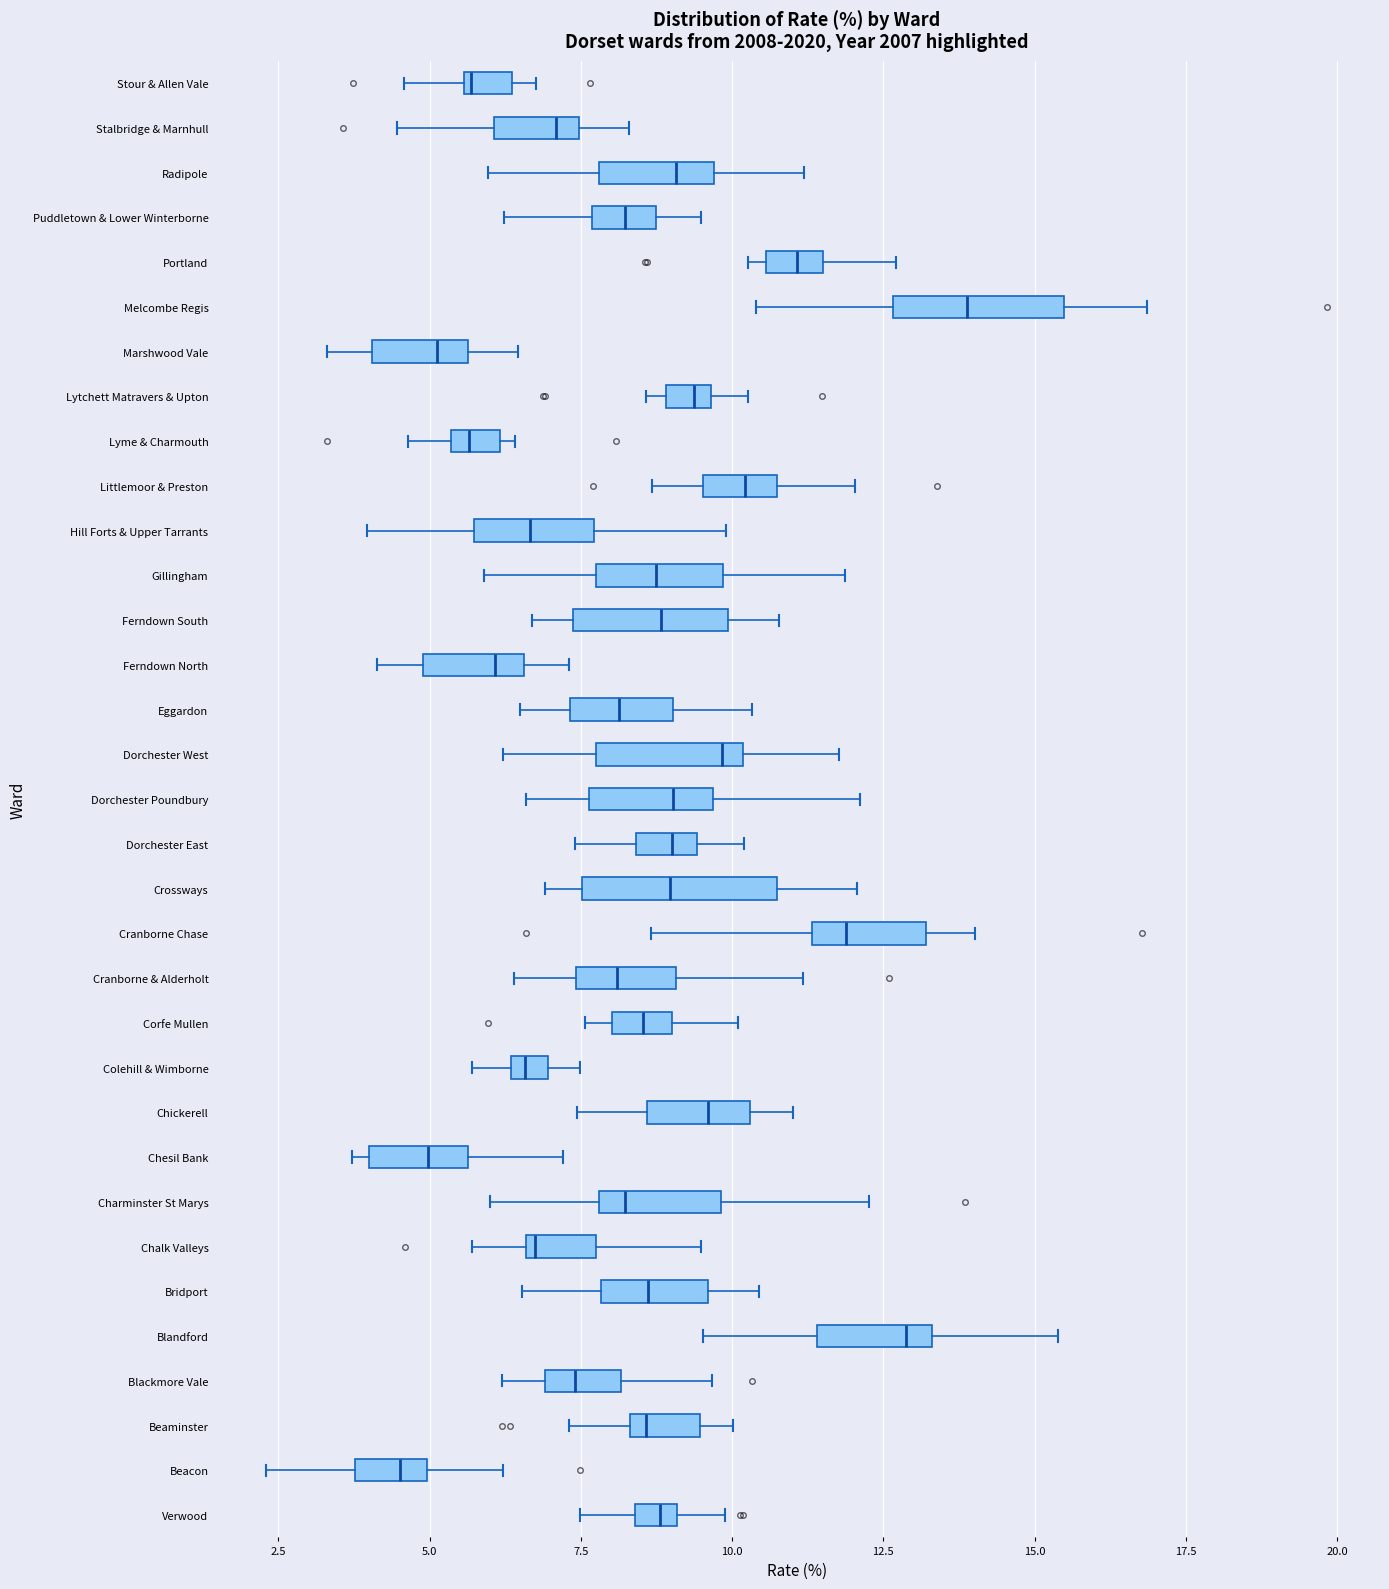

Where is the left edge of the box for Cranborne & Alderholt on the x-axis? The values are not printed on the chart, so give them approximately, as read against the axis.

7.5